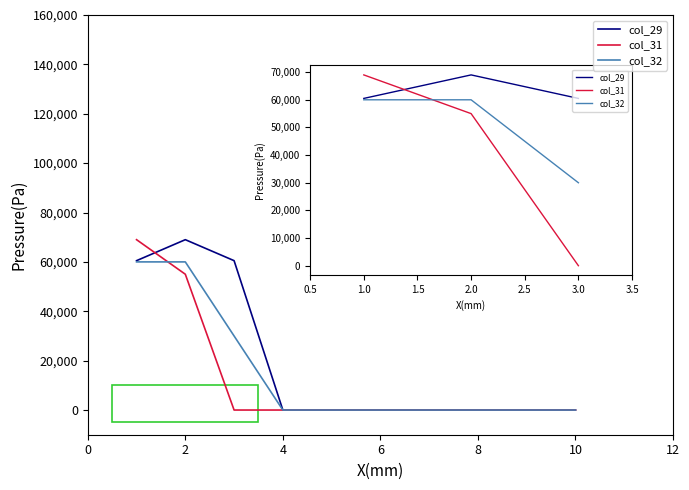

What is the maximum value for col_32?

60000.0